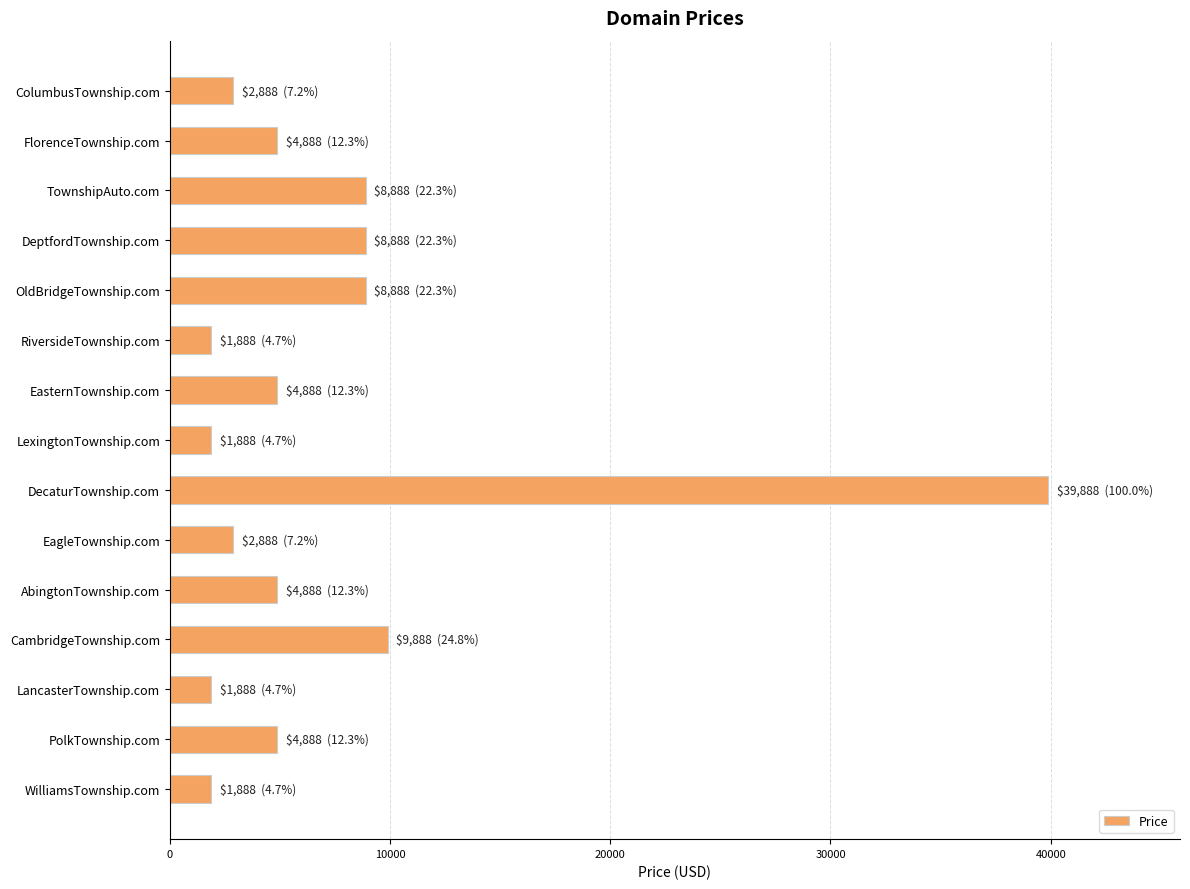

What is the smallest value displayed?

1888